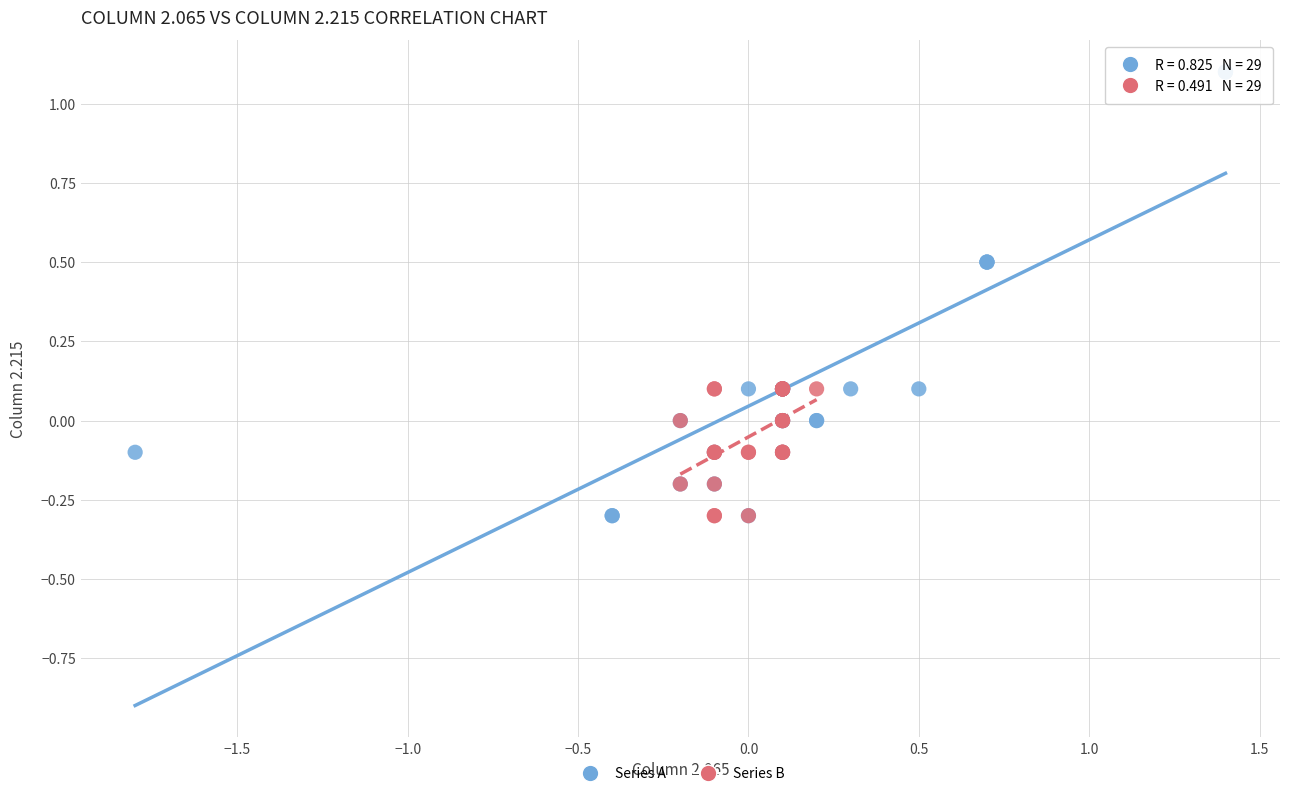

Which series reaches the maximum Y coordinate?

Series A